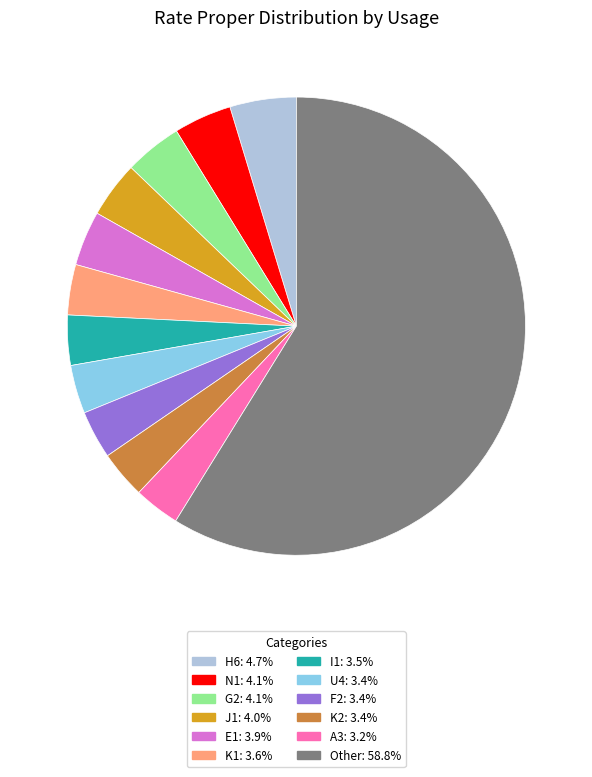

Combined, do H6: 4.7% and K2: 3.4% account for over 50%?

No